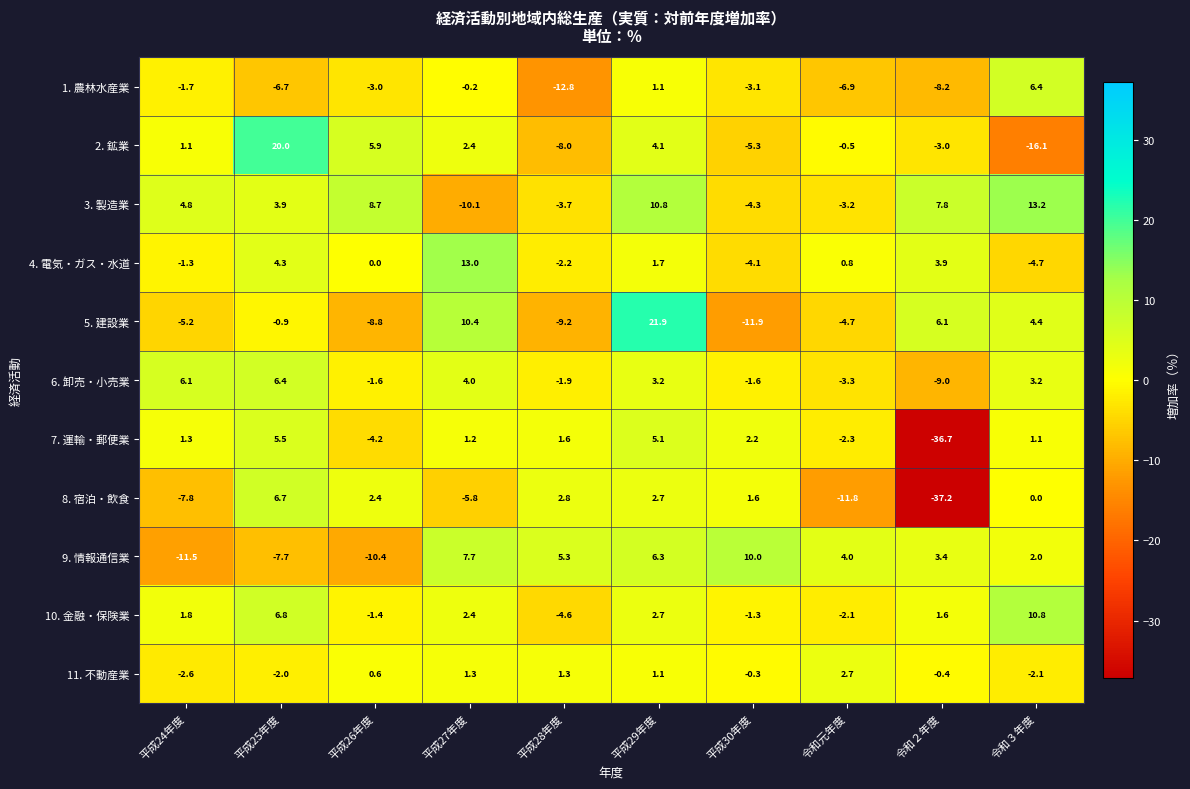

At which category is the sum across all series the highest?

平成29年度